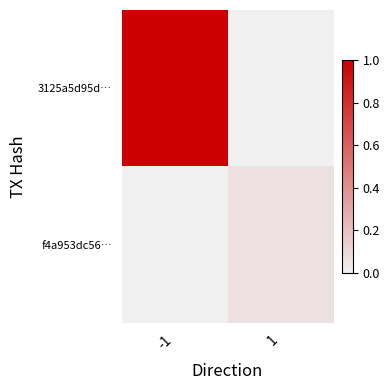

At which category is the sum across all series the highest?

-1